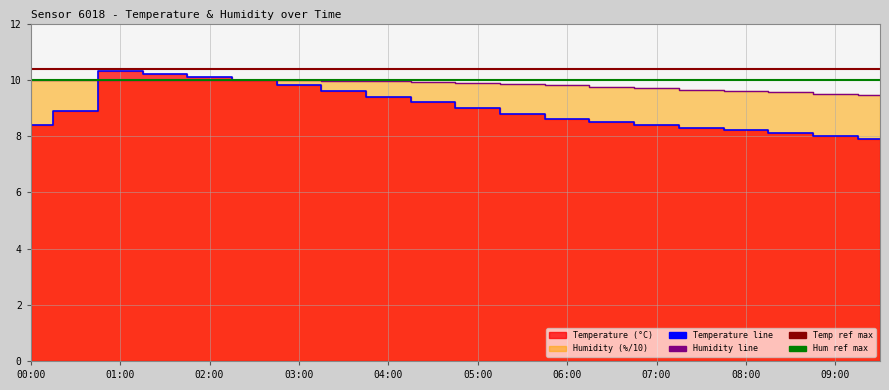

Reading right to left, extract all data points from this chart.

temperature: 7.9	8.0	8.1	8.2	8.3	8.4	8.5	8.6	8.8	9.0	9.2	9.4	9.6	9.8	10.0	10.1	10.2	10.3	8.9	8.4
humidity: 9.4	9.5	9.6	9.6	9.7	9.7	9.8	9.8	9.8	9.9	9.9	9.9	10.0	10.0	10.0	10.0	10.0	10.0	10.0	10.0